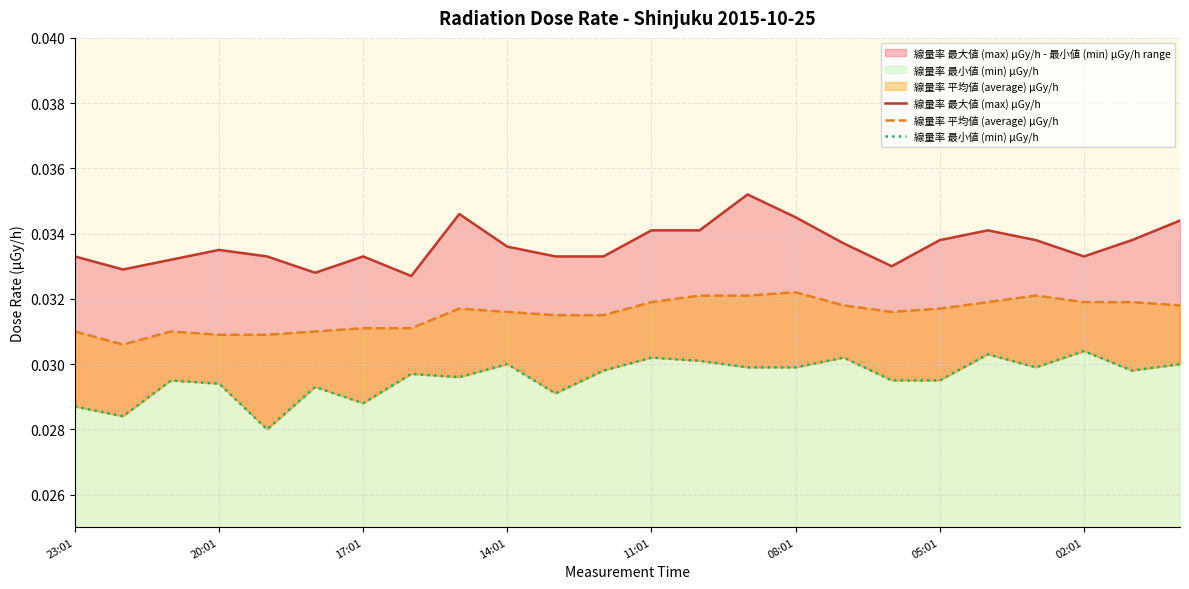

Which series has the widest spread of values?

線量率 最大値 (max) μGy/h